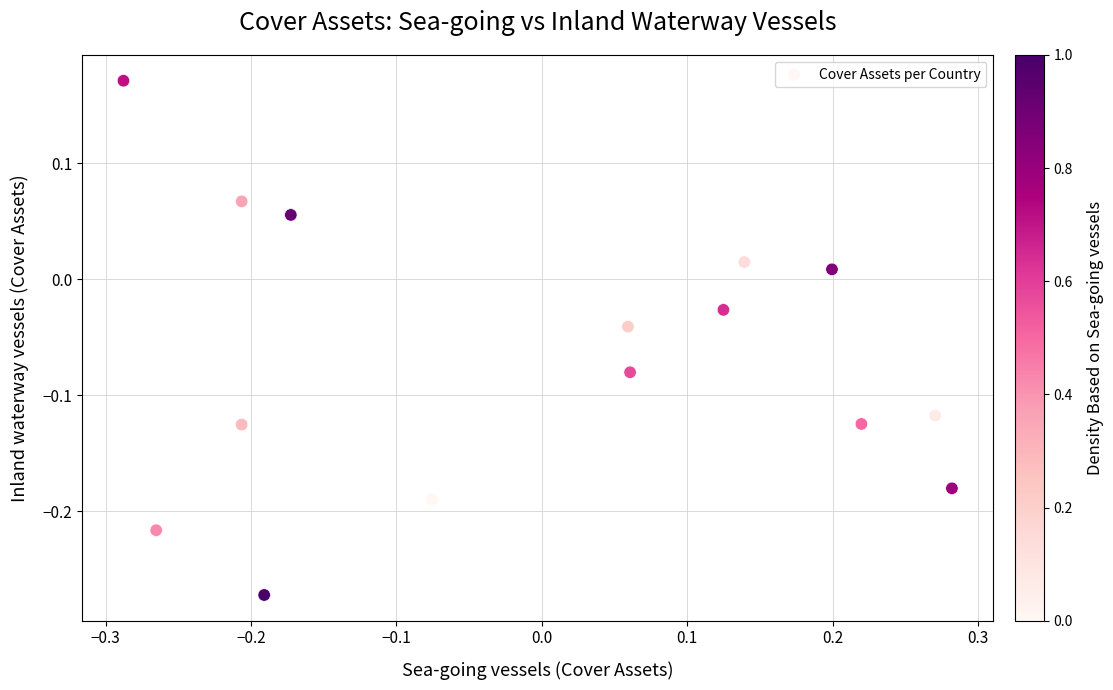

What is the range of X values (max minus min)?

0.6